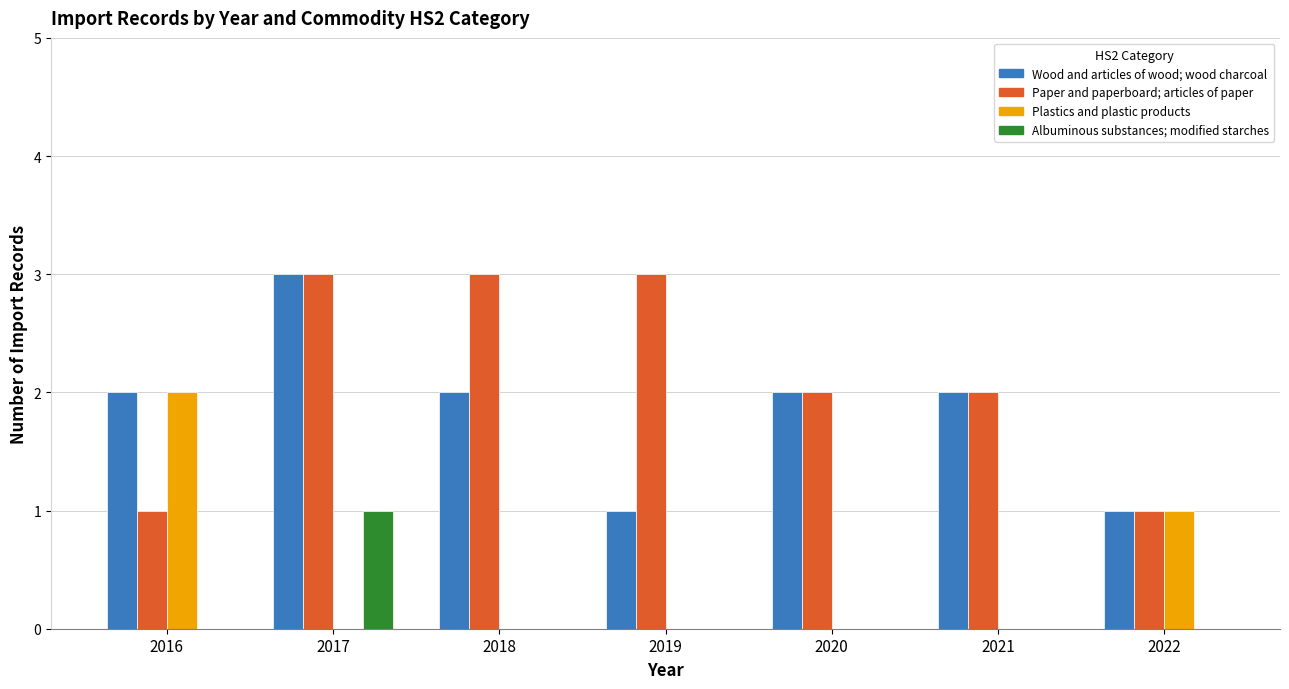

Is it true that Albuminous substances; modified starches equals 0 at 2022?

True